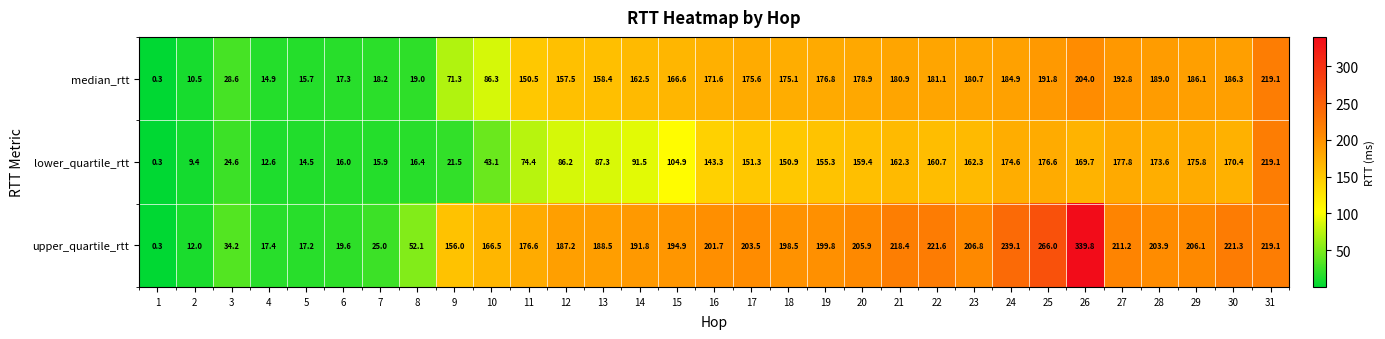

Count the number of data series in this chart.

3